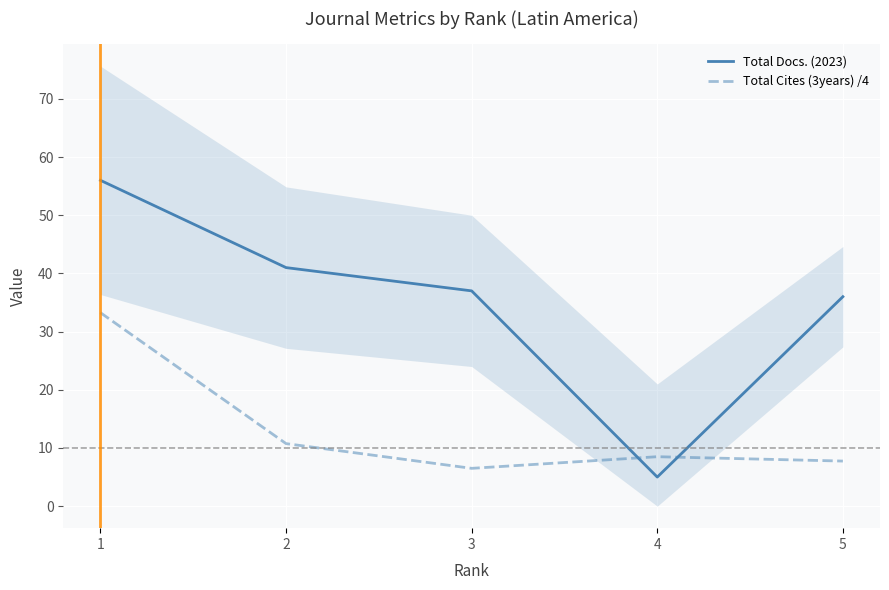

What value does the Total Cites (3years) /4 series have at 1?

33.2